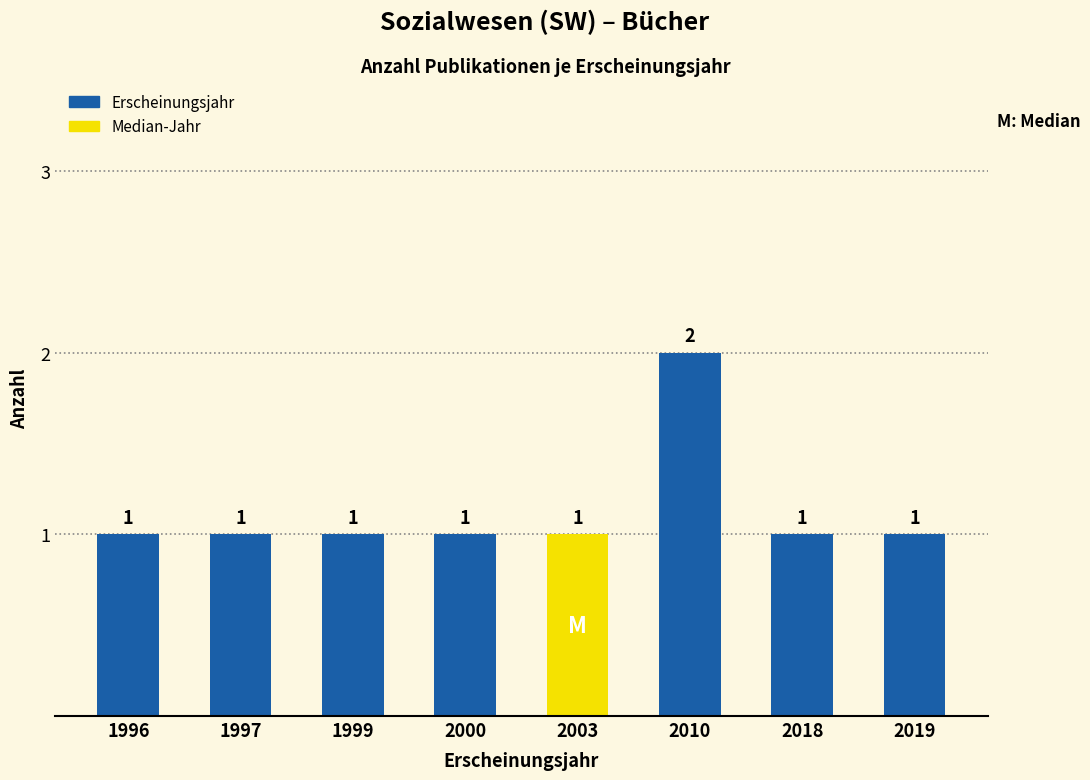

Approximately how many times larger is the value at 2019 compared to 2003?

1.0